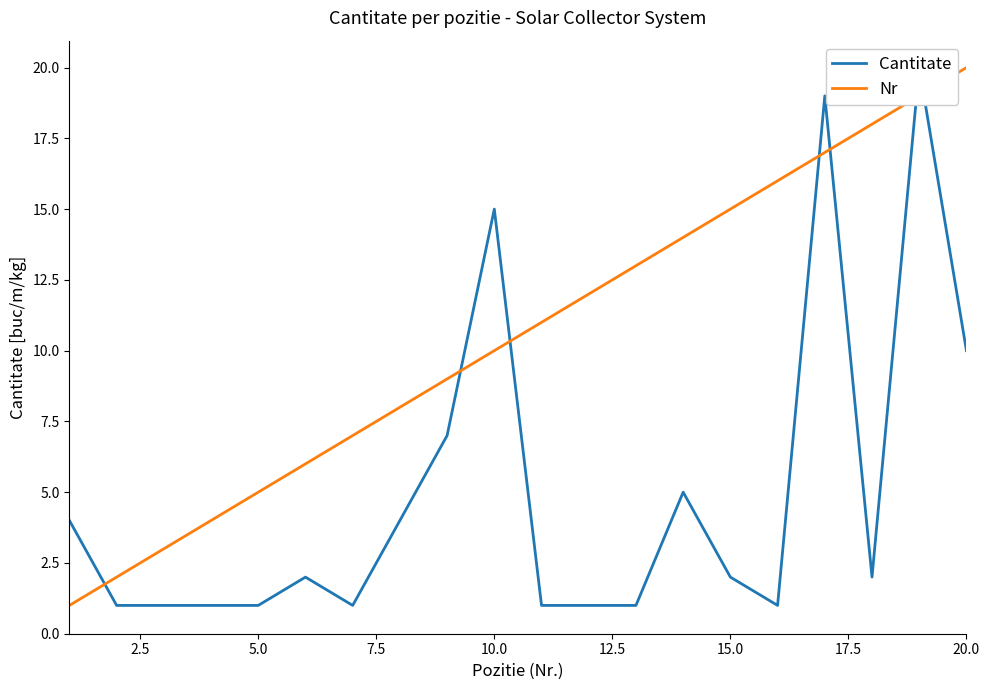

Which category has the highest value in the Nr series?

20.0